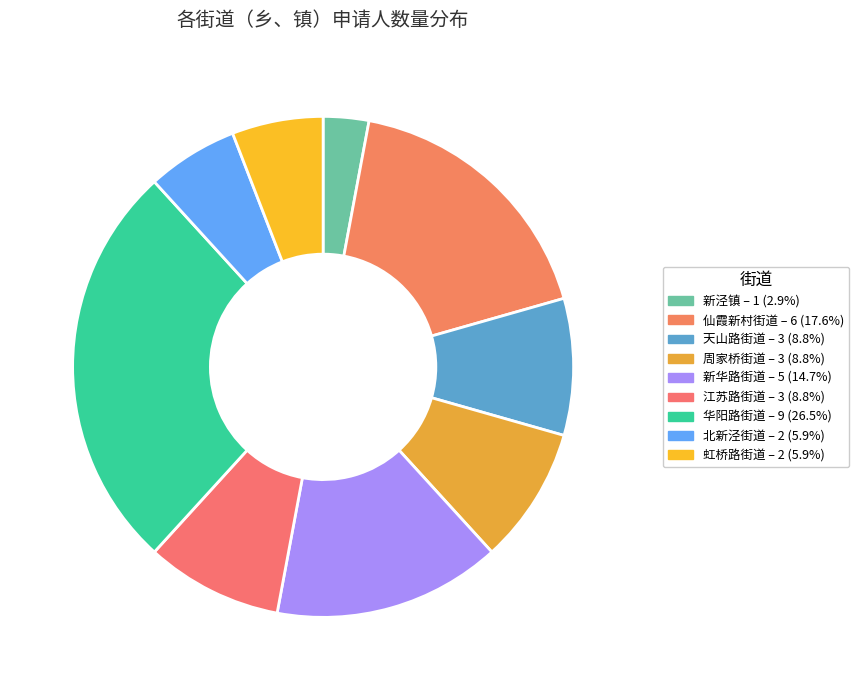

What is the ratio of the value at 华阳路街道 to the value at 新华路街道?

1.8